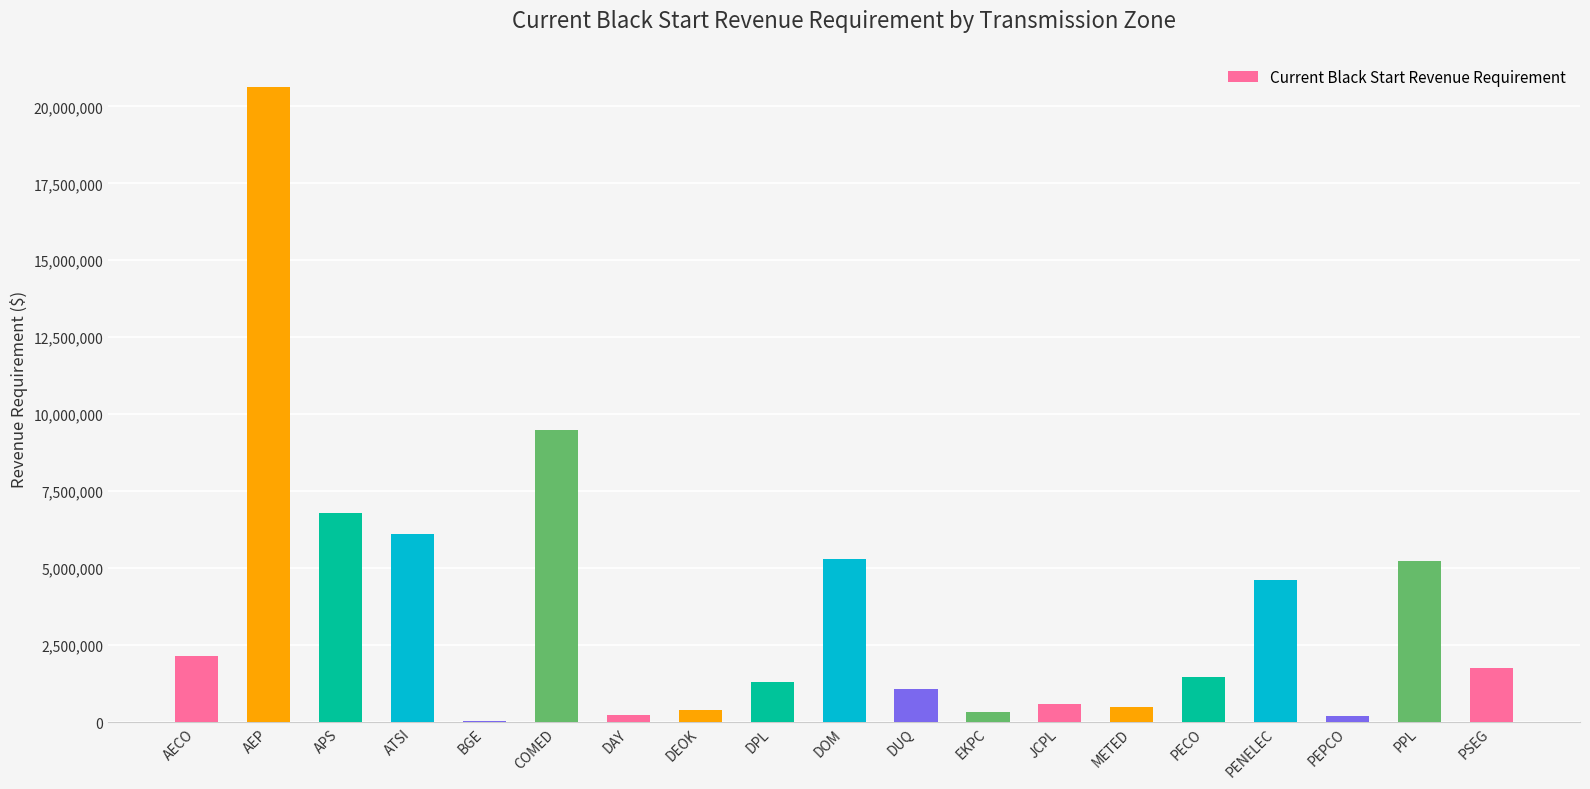

What is the ratio of the value at PENELEC to the value at DUQ?

4.2